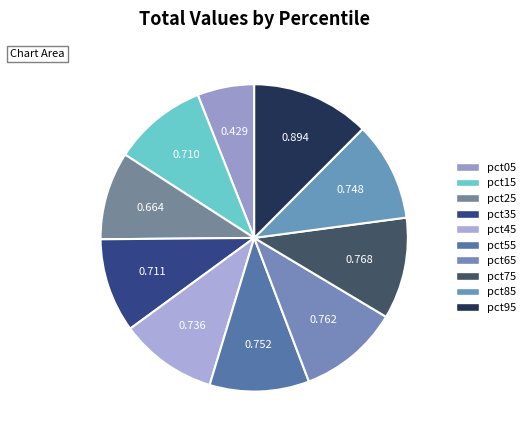

Which has a higher value, pct45 or pct75?

pct75